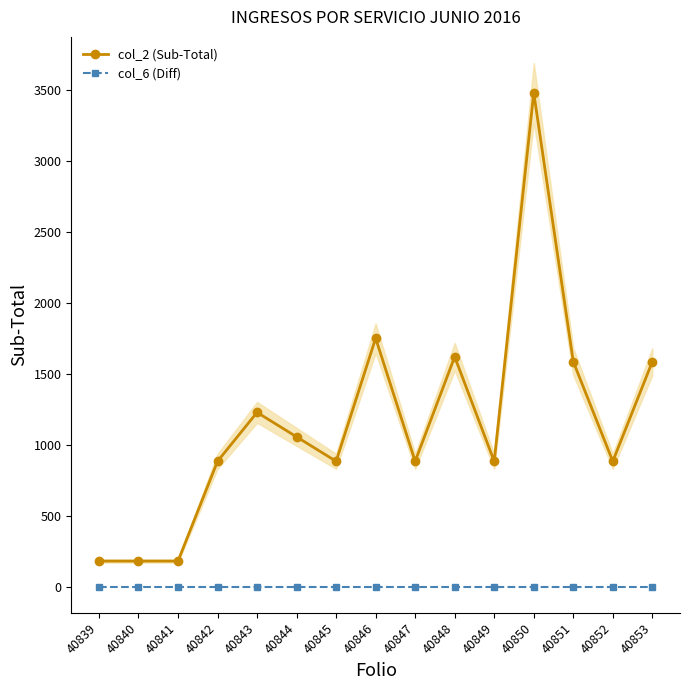

Is it true that col_6 (Diff) equals 0.0 at 40844?

True